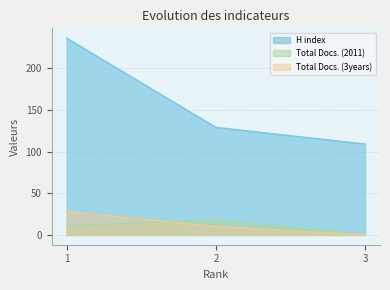

What is the sum of the H index values at 1 and 2?

365